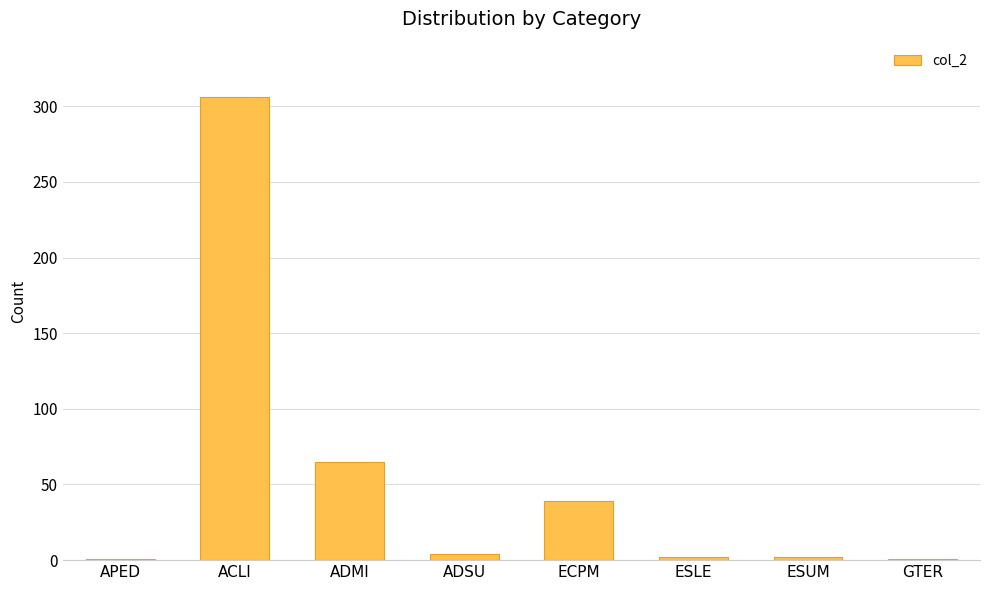

What is the sum of all values?

420